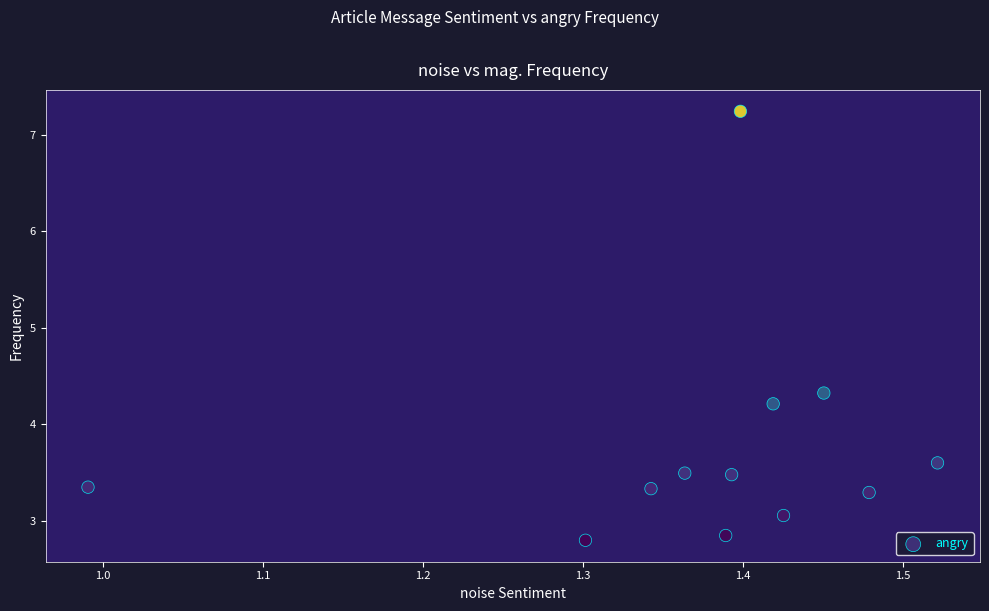

What Y value in the scatter plot is closest to 5?

4.3